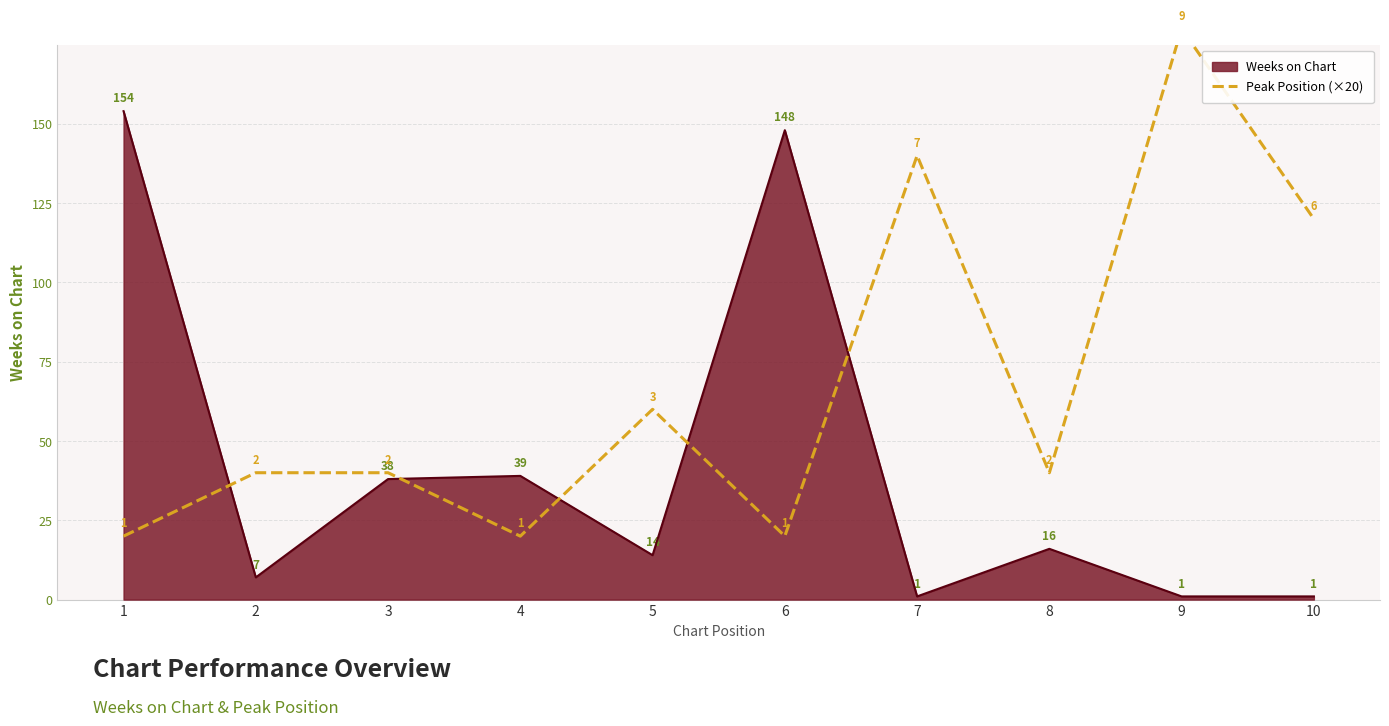

At which label is Weeks on Chart closest to 77?

4